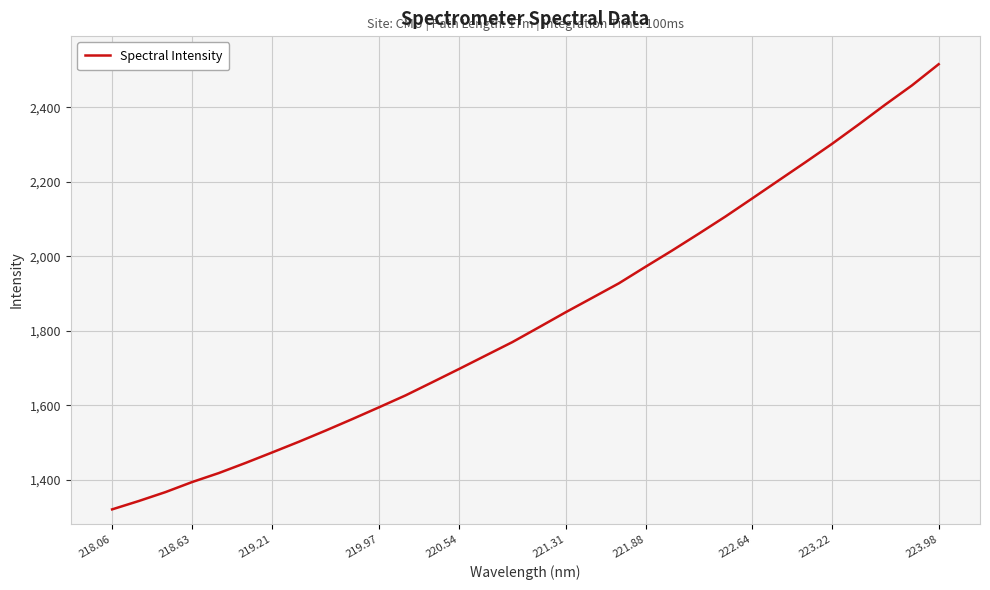

What is the difference between the maximum and minimum values?

1195.4